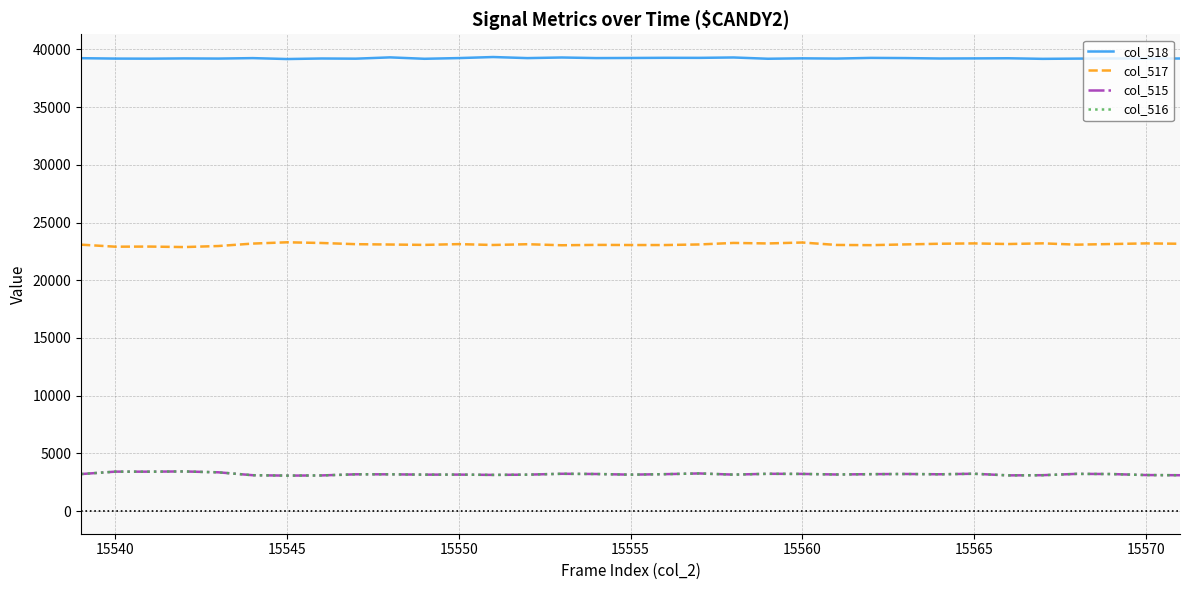

True or false: col_515 and col_518 intersect in this chart.

False